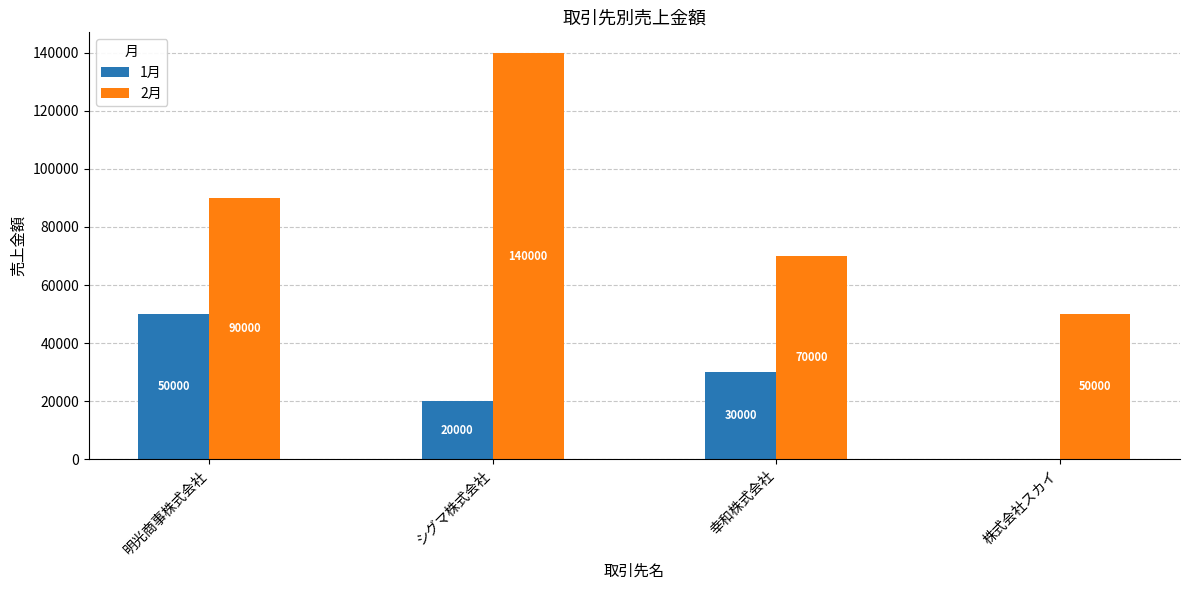

At which label does 2月 reach its peak?

シグマ株式会社